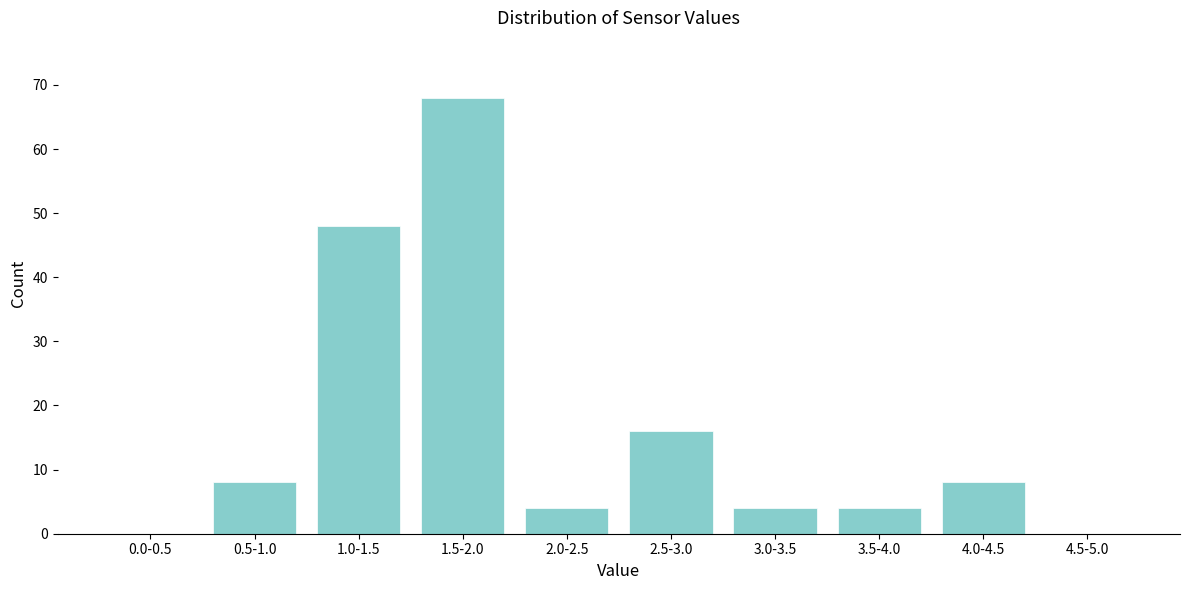

Reading right to left, list all the values displayed in this chart.

4.5-5.0=0	4.0-4.5=8	3.5-4.0=4	3.0-3.5=4	2.5-3.0=16	2.0-2.5=4	1.5-2.0=68	1.0-1.5=48	0.5-1.0=8	0.0-0.5=0